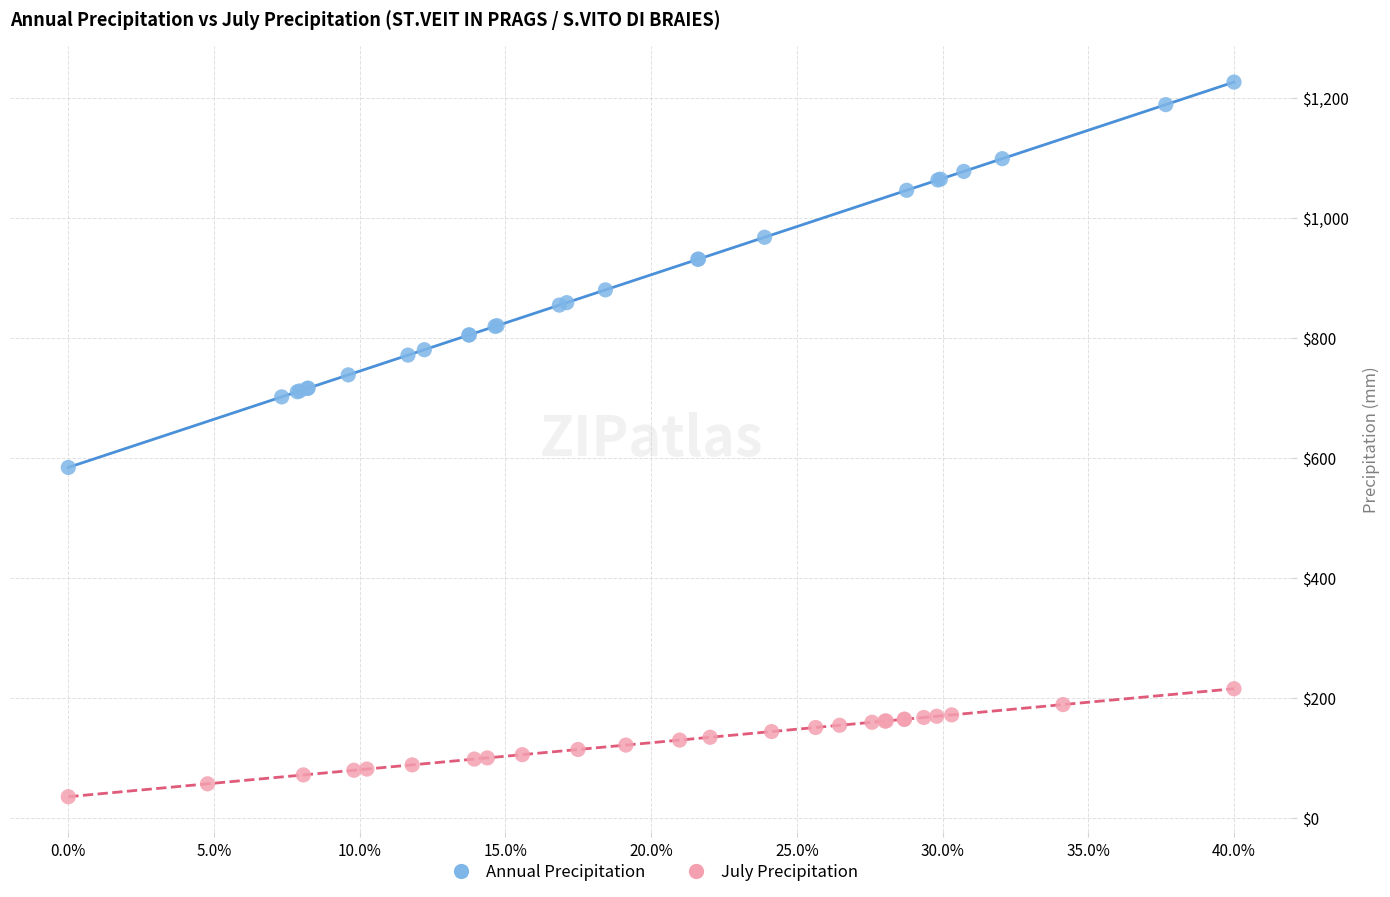

Which series contains the lowest Y value?

July Precipitation